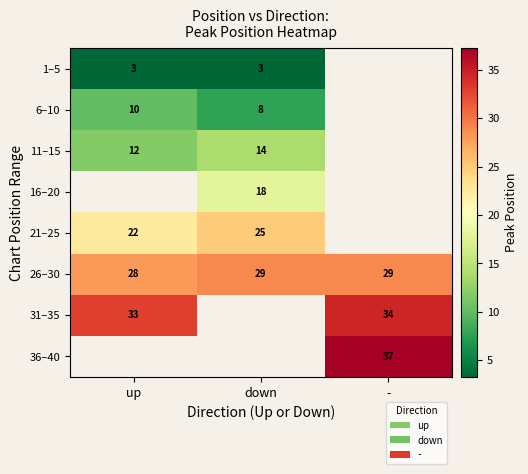

Where is 26–30 nearest to the value 28?

up